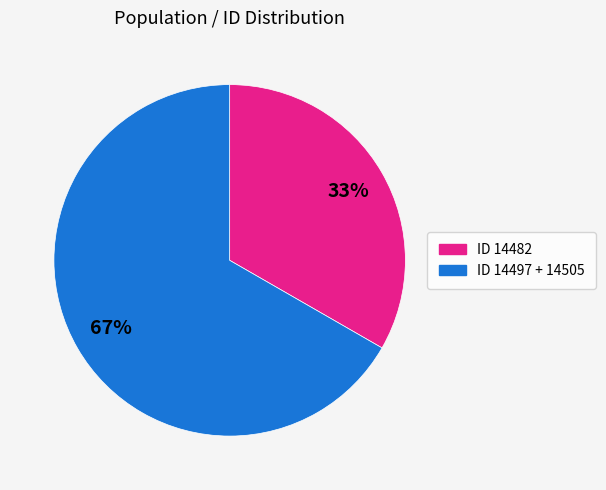

Which slice is the smallest?

ID 14482